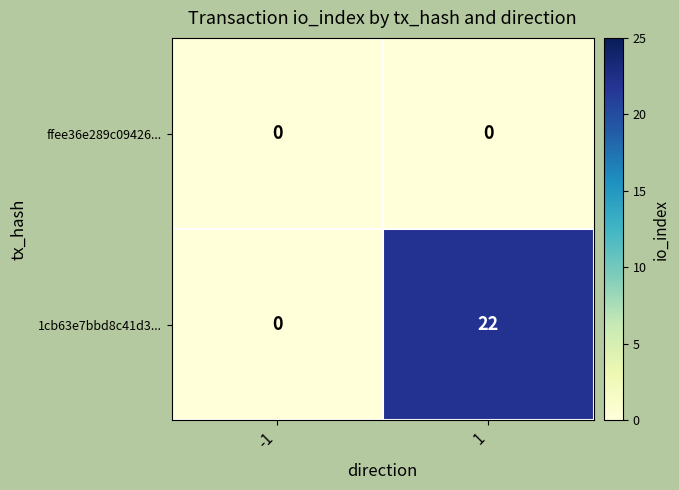

At which category is the sum across all series the highest?

1